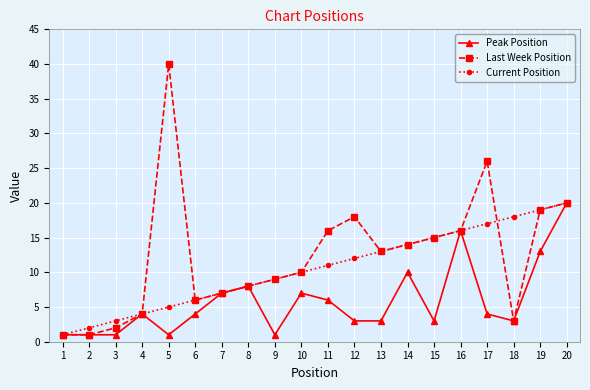

What is the total value across all series at 8?

24